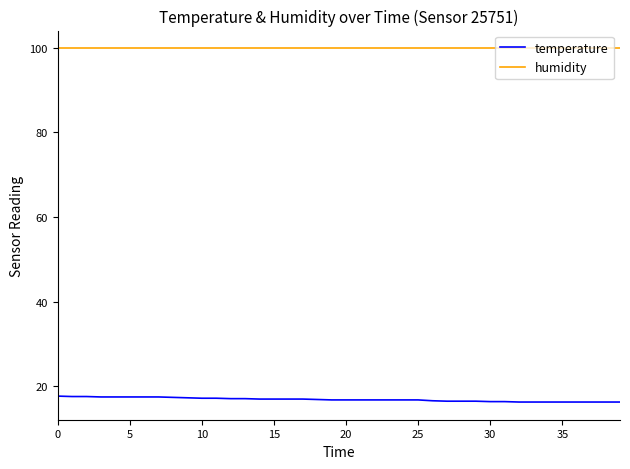

True or false: humidity and temperature cross at least once.

False